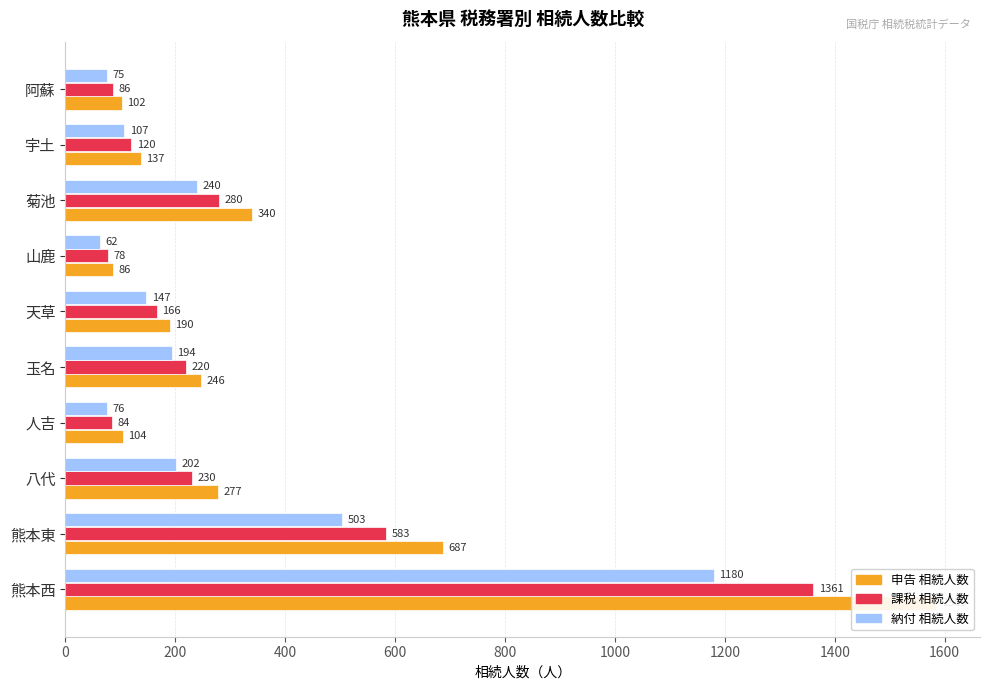

How many data points in 課税_相続人数 are less than 220?

5